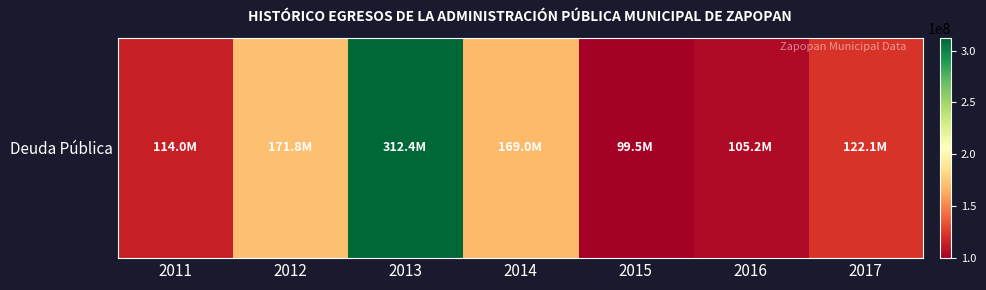

What is the sum of the values at 2015 and 2017?

221570954.0